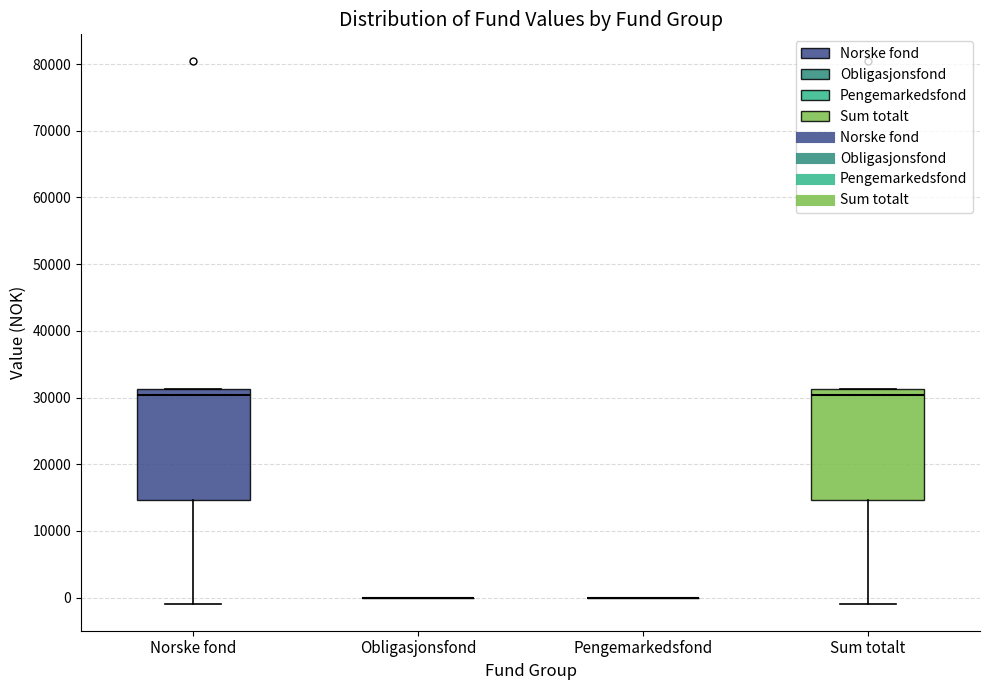

Reading left to right, read every box against the y-axis: the position of its median line, the range the box covers, and the ends of its whiskers. The values are not printed on the chart, so give them approximately, as read against the axis.

Norske fond: median 30000, box 15000 to 31000, whiskers -1000 to 31000
Obligasjonsfond: box collapsed to a line at 0, whiskers 0 to 0
Pengemarkedsfond: box collapsed to a line at 0, whiskers 0 to 0
Sum totalt: median 30000, box 15000 to 31000, whiskers -1000 to 31000